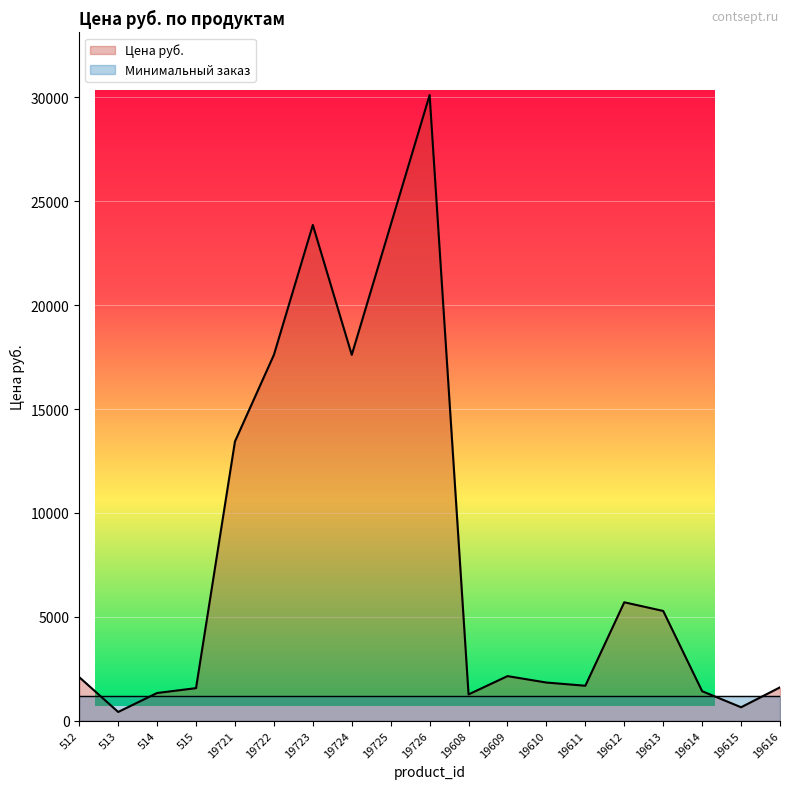

Where is the first local maximum?

19723